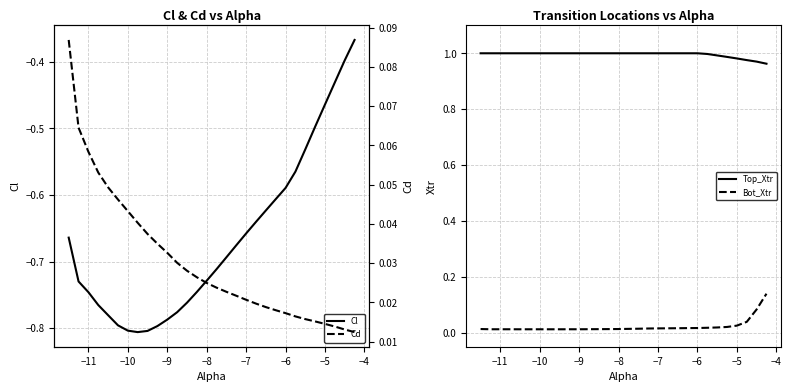

What is the sum of all Bot_Xtr values?

0.7